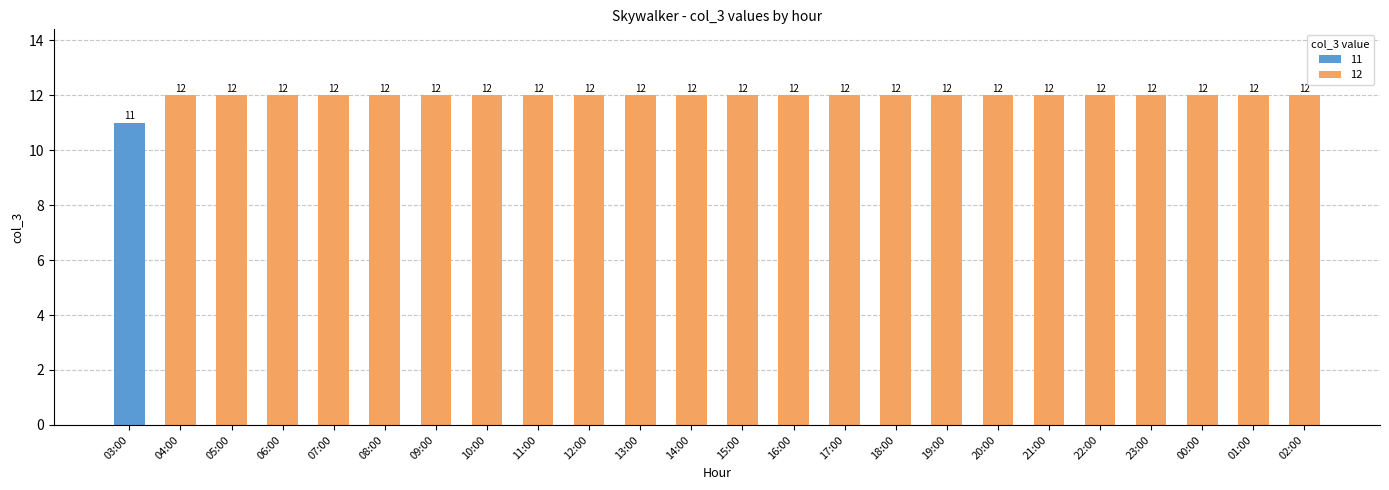

How many bars are there in total?

24